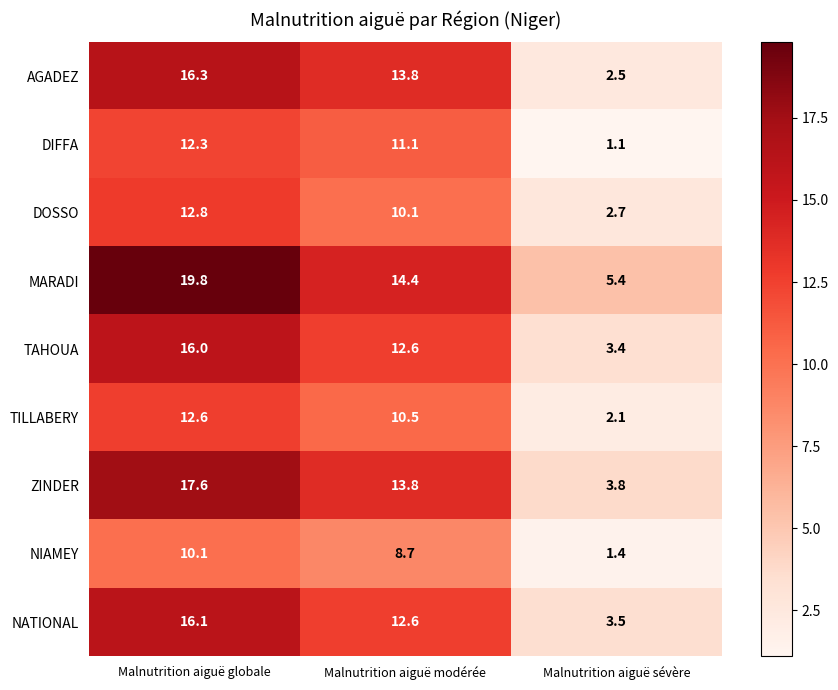

Rank the series by their maximum value, from lowest to highest.

NIAMEY, DIFFA, TILLABERY, DOSSO, TAHOUA, NATIONAL, AGADEZ, ZINDER, MARADI